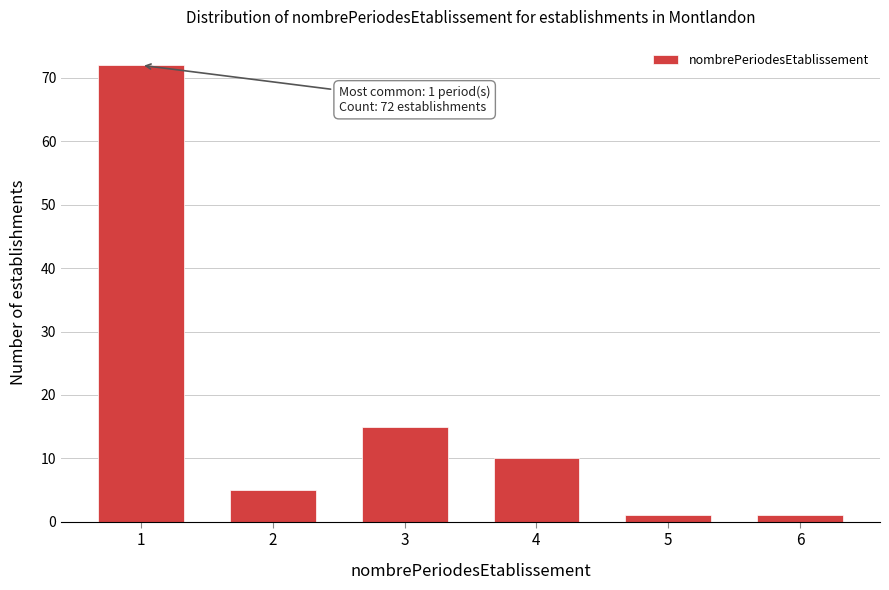

Reading left to right, transcribe all the data shown in this chart.

1=72	2=5	3=15	4=10	5=1	6=1